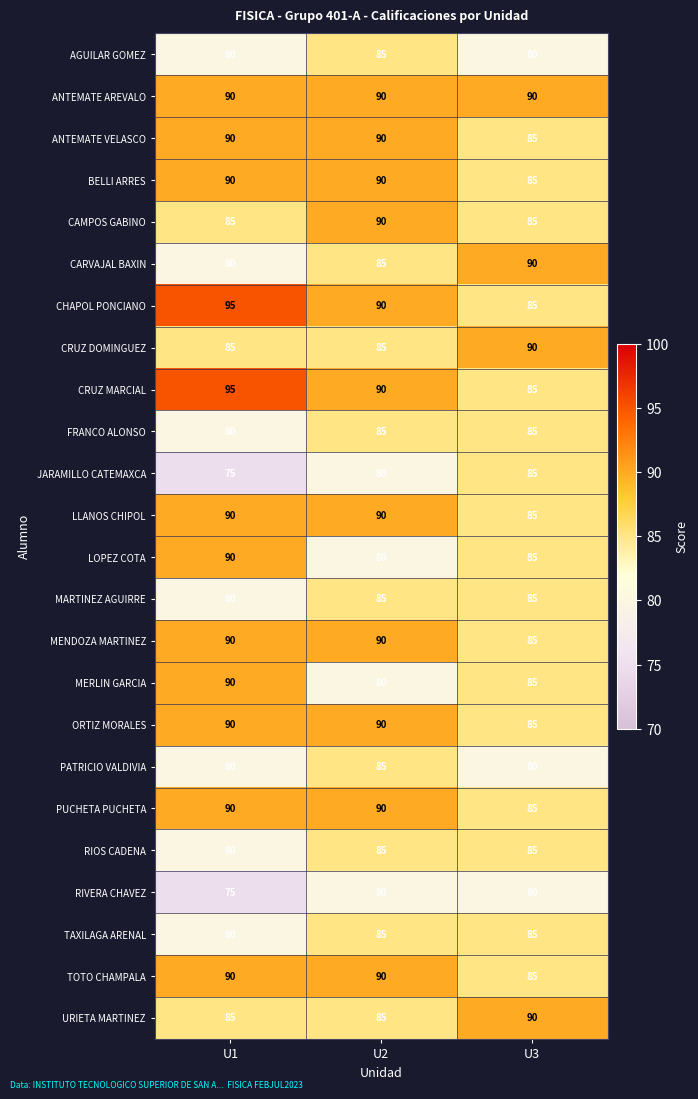

Count the CAMPOS GABINO values in the range 85 to 90.

3